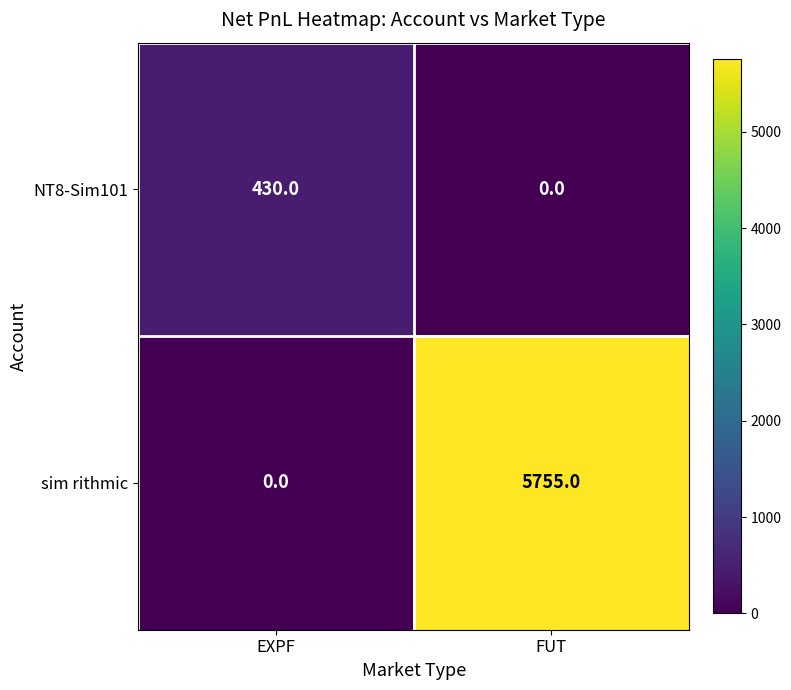

Rank the categories by sim rithmic value from highest to lowest.

FUT, EXPF